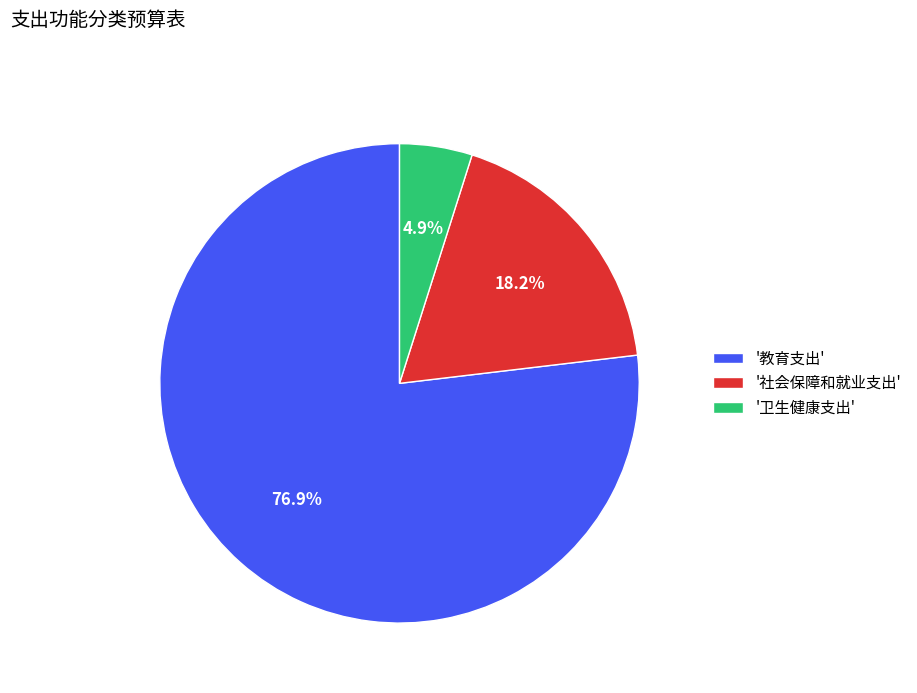

What is the ratio of the value at '卫生健康支出' to the value at '社会保障和就业支出'?

0.3